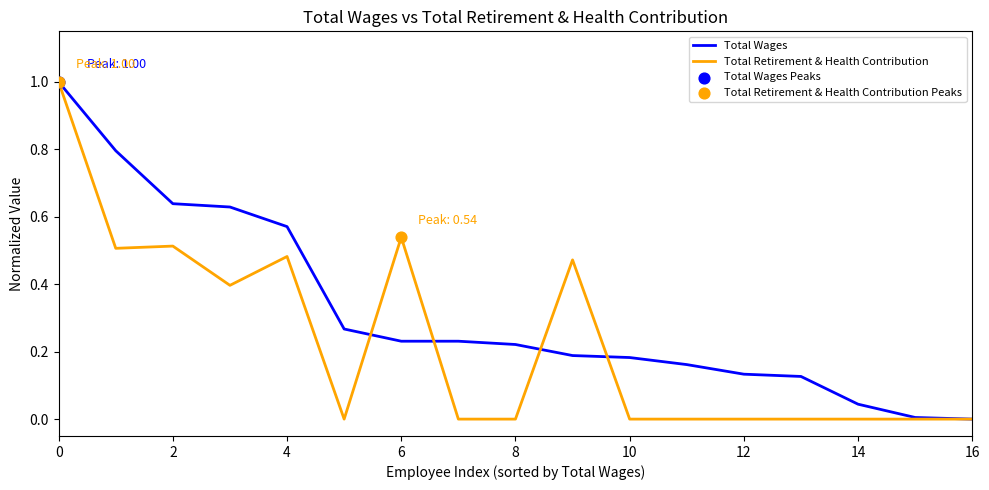

Which series has the largest total across all categories?

Total Wages